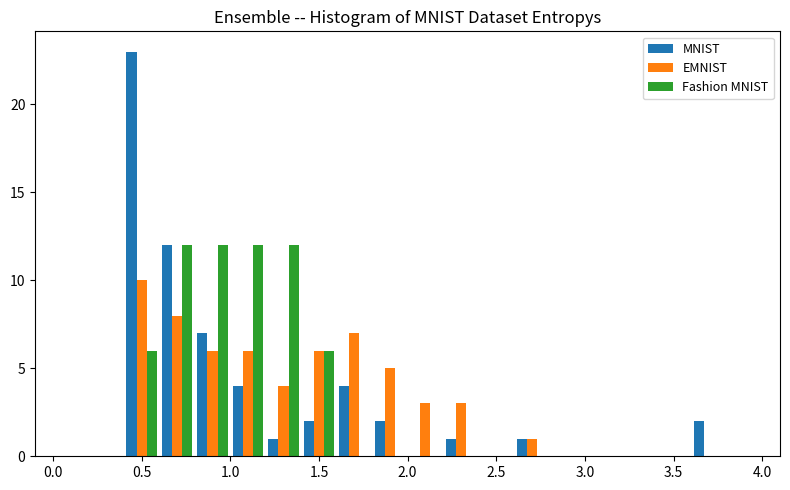

In the EMNIST series, which range on the x-axis has the tallest bar?

0.4 to 0.6